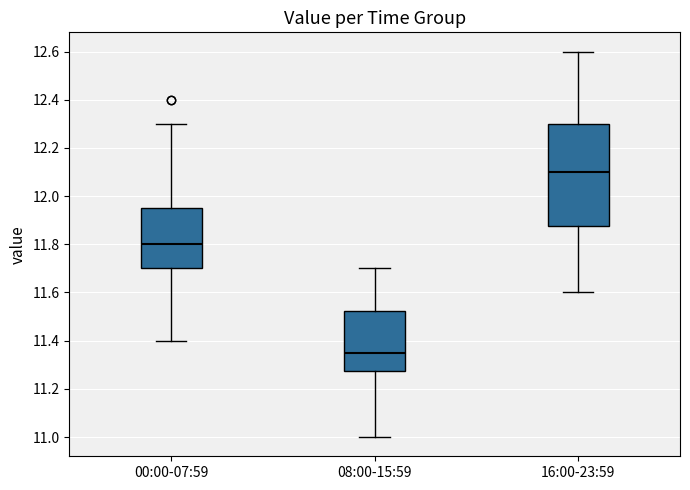

Comparing the boxes themselves (not the whiskers), which one is the tallest?

16:00-23:59